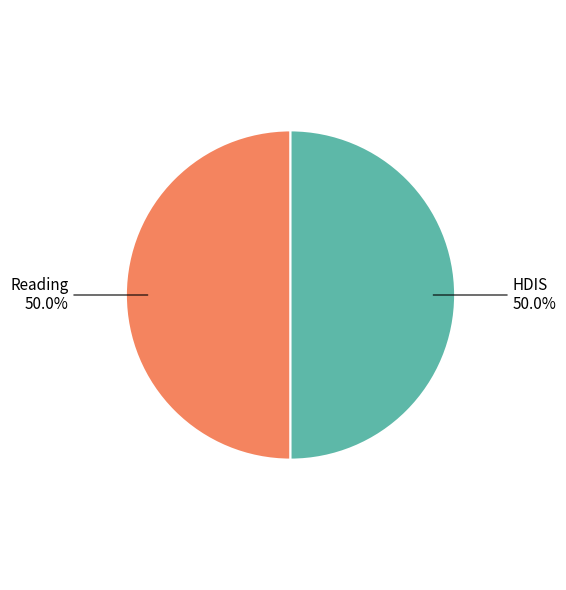

What is the total percentage of Reading and HDIS?

100.0%